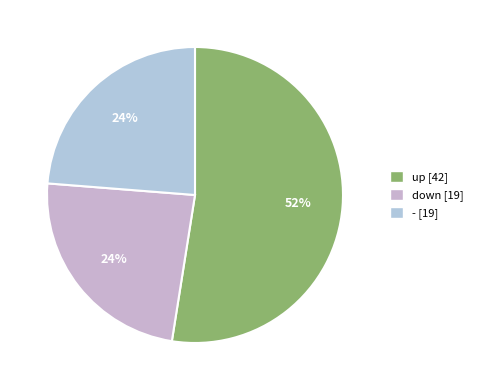

How many slices are in this pie chart?

3